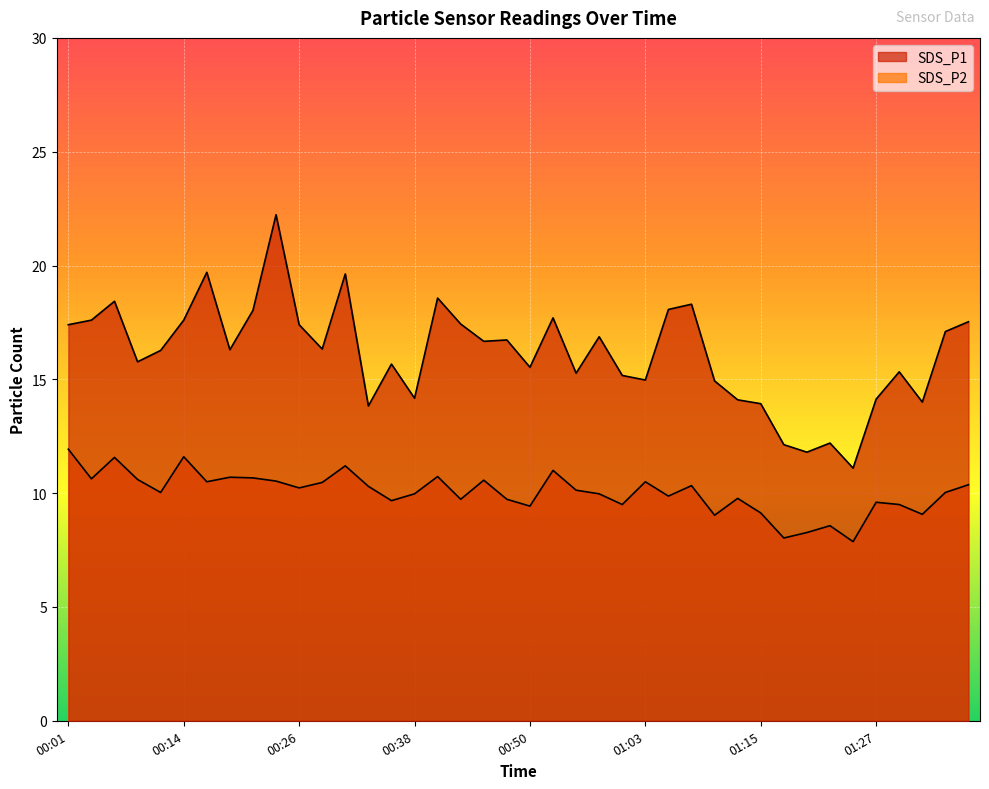

What is the difference between the second highest and minimum values in the SDS_P1 series?

8.6